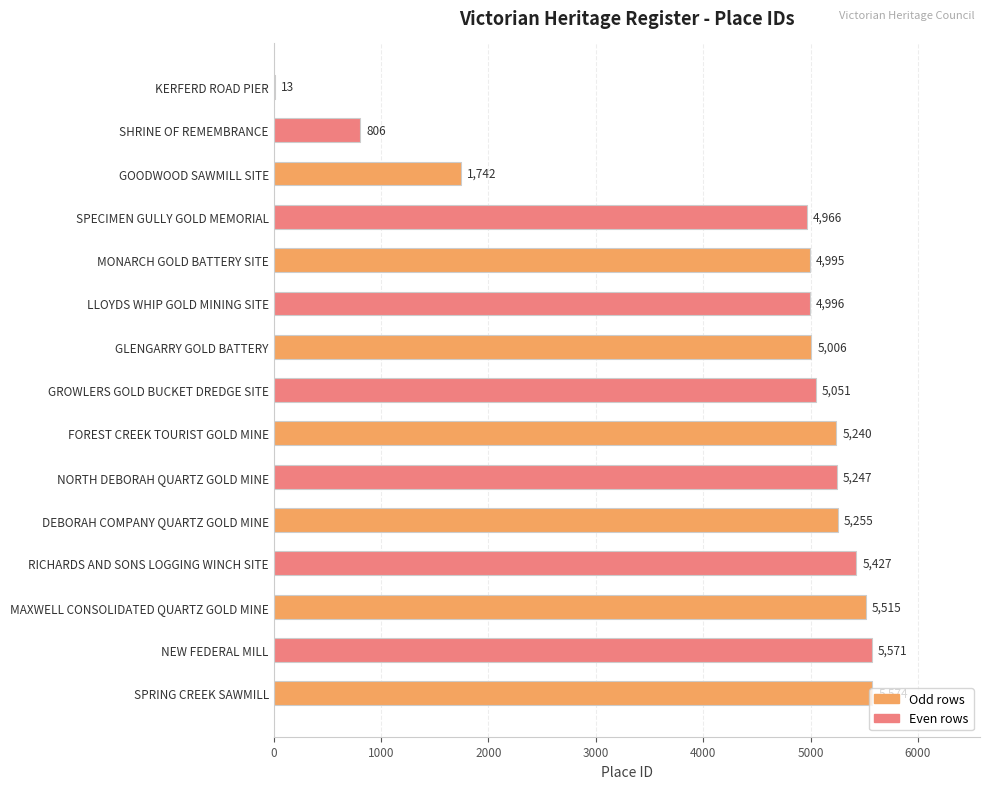

At which label is the value closest to 2793?

GOODWOOD SAWMILL SITE